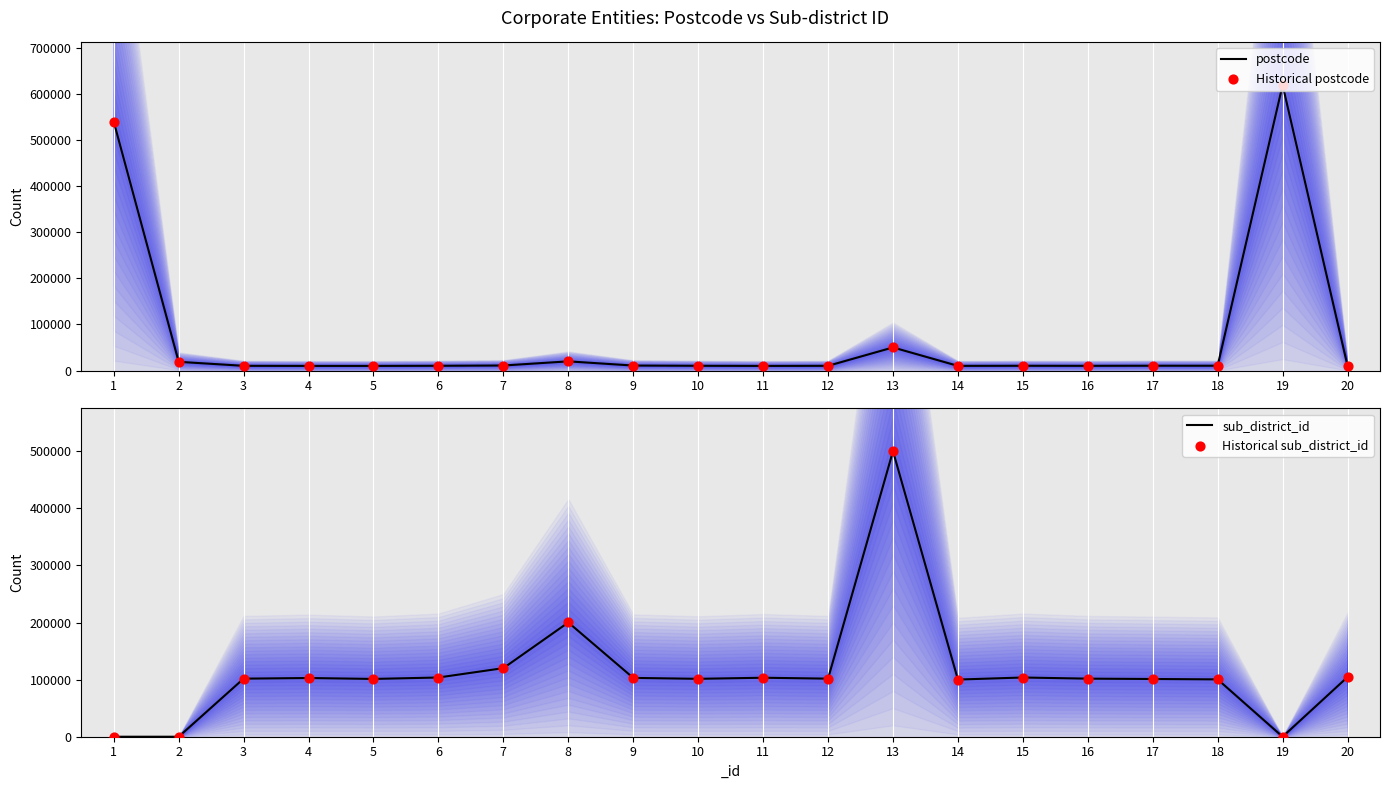

What is the total value across all series at 14?

220602